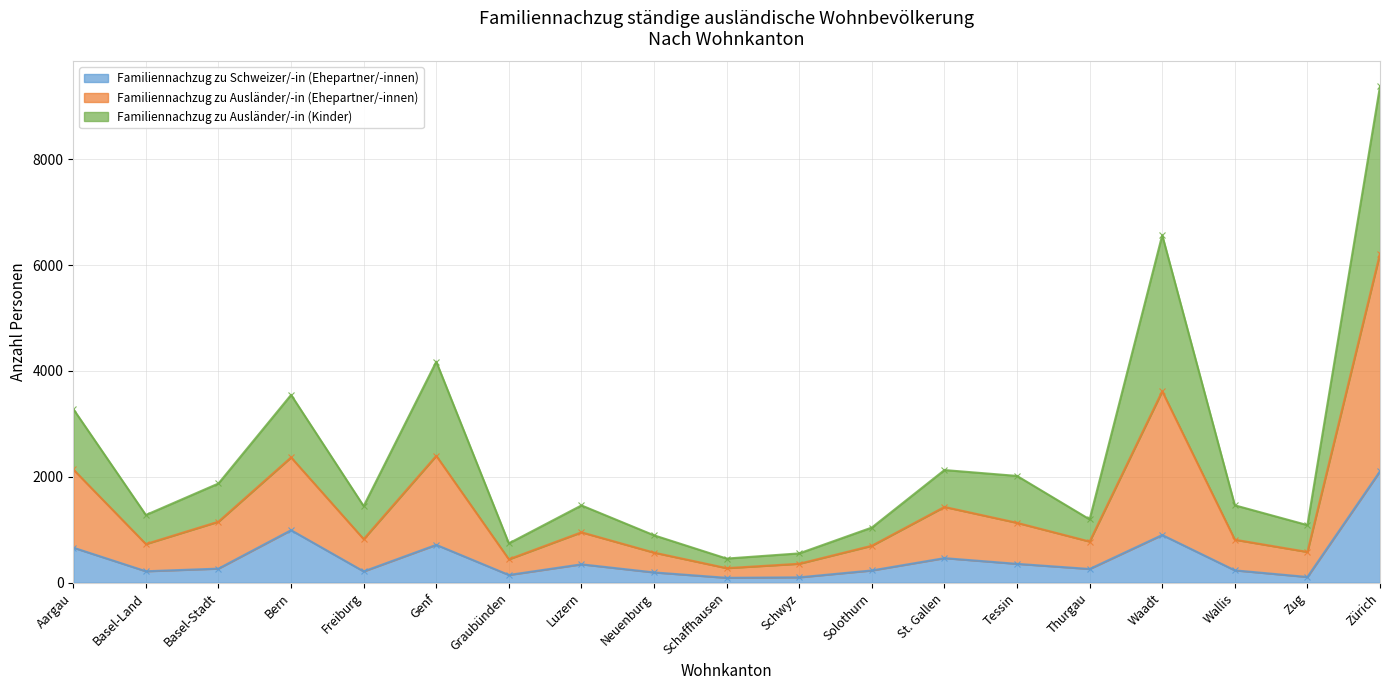

Is it true that Familiennachzug zu Schweizer/-in (Ehepartner/-innen) equals 267 at Basel-Stadt?

True